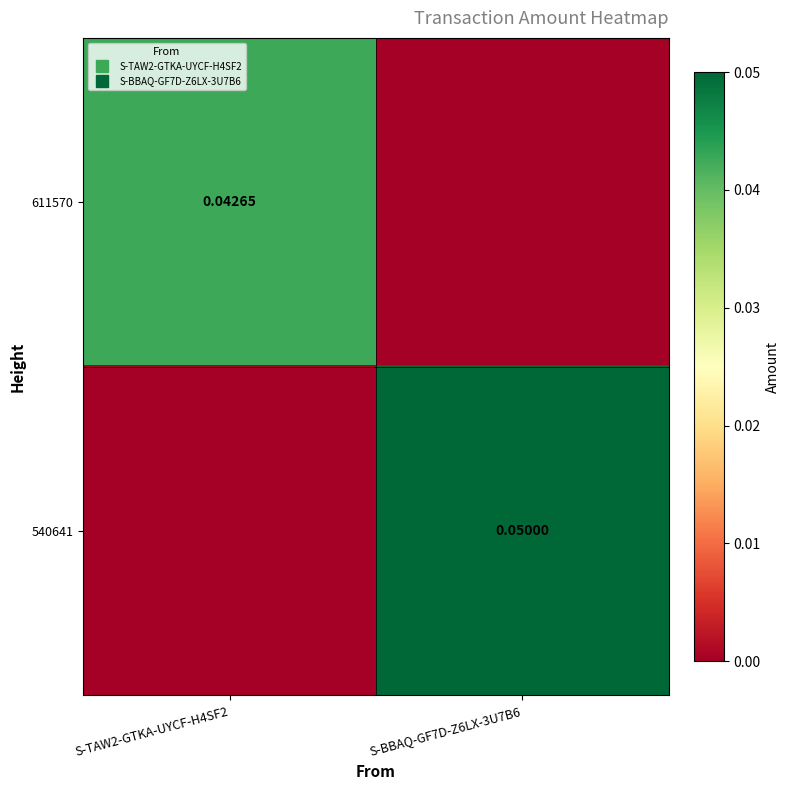

How many 611570 values are between 0 and 1?

2